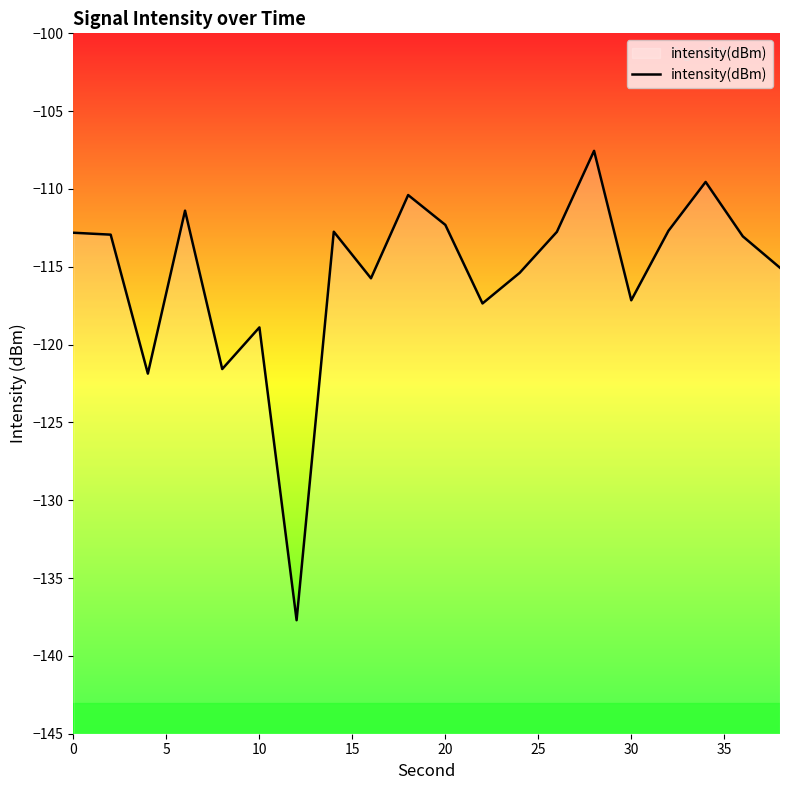

Reading left to right, what are all the values shown in this chart?

-112.8	-112.9	-121.9	-111.4	-121.6	-118.9	-137.7	-112.7	-115.7	-110.4	-112.3	-117.4	-115.4	-112.8	-107.5	-117.2	-112.7	-109.5	-113.0	-115.1